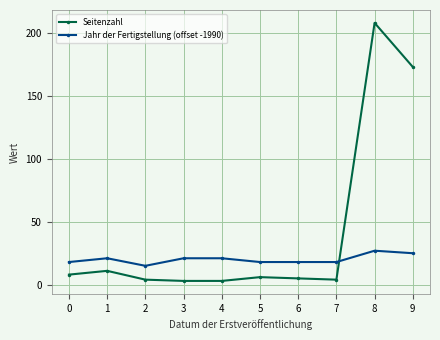

True or false: Seitenzahl has more than 0 interior local peaks.

True